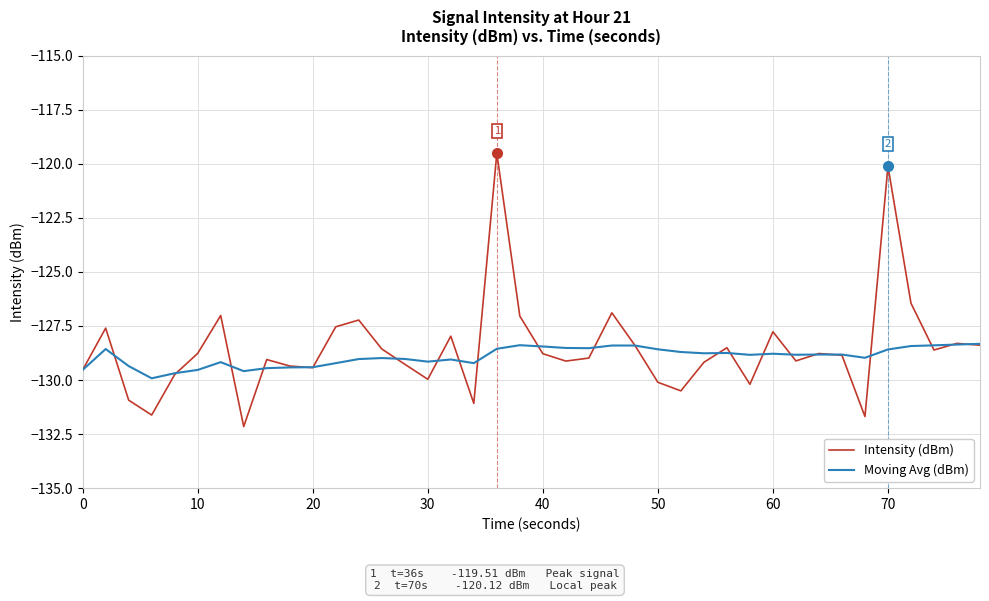

What is the greatest value displayed?

-119.5